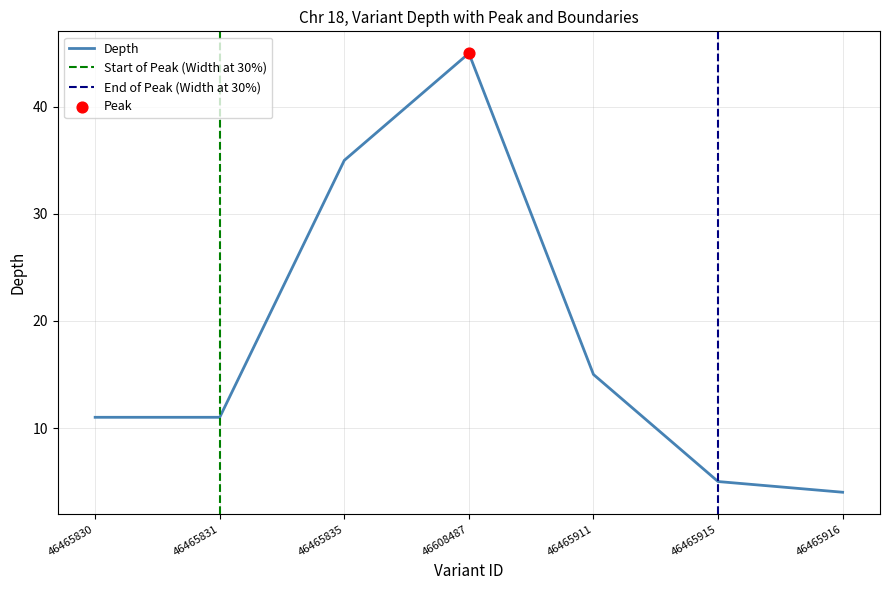

What is the change in value from 46465830 to 46465915?

-6